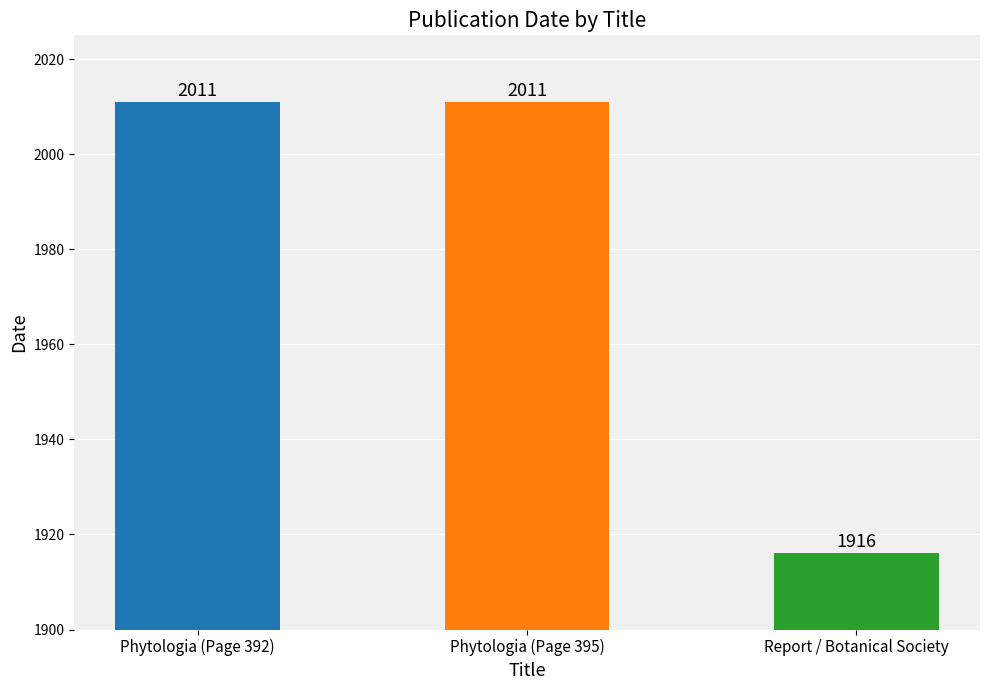

Which label corresponds to the smallest value in the chart?

Report / Botanical Society